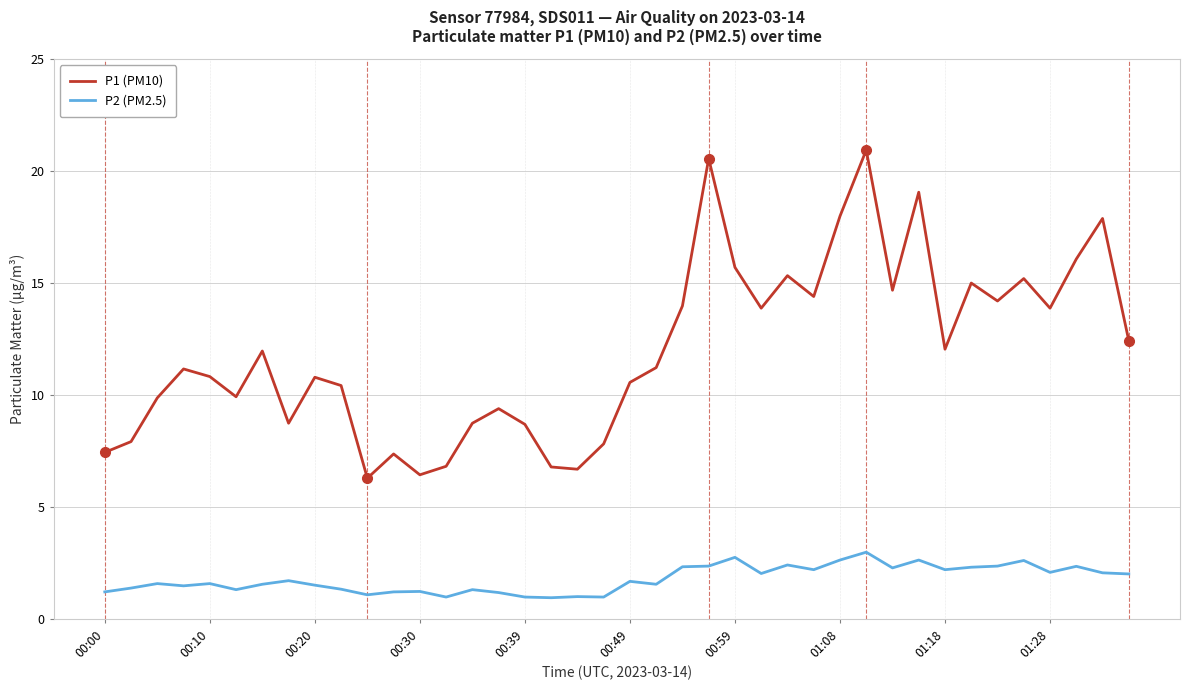

What is the maximum value for P1 (PM10)?

20.9